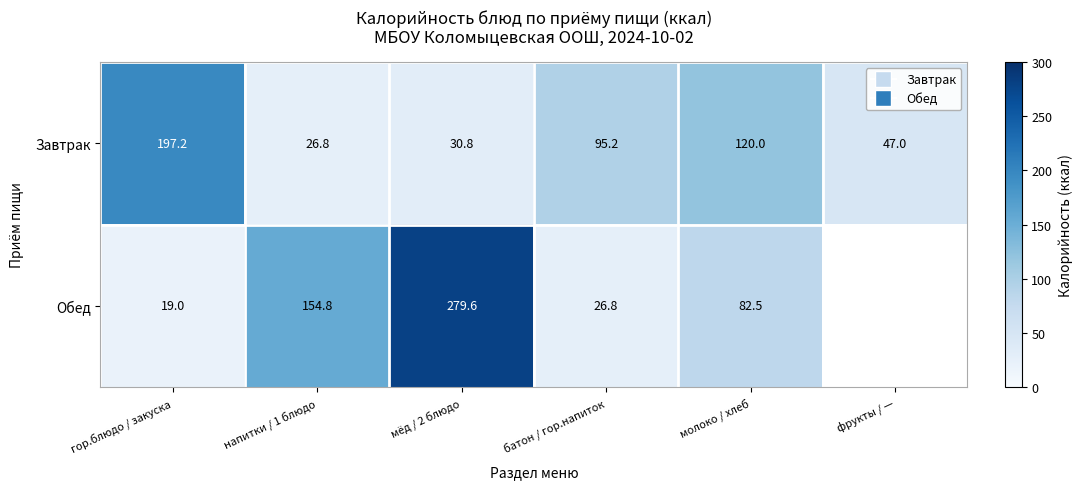

Between мёд / 2 блюдо and фрукты / —, which is larger?

фрукты / —